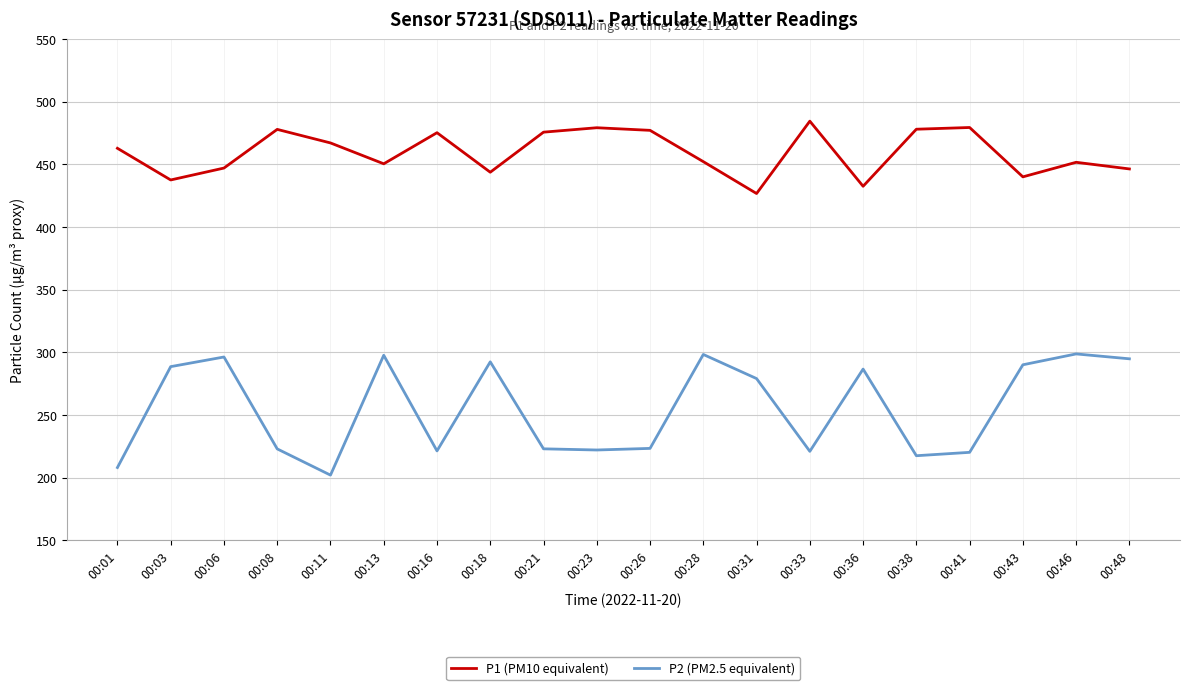

True or false: P1 (PM10 equivalent) and P2 (PM2.5 equivalent) cross at least once.

False